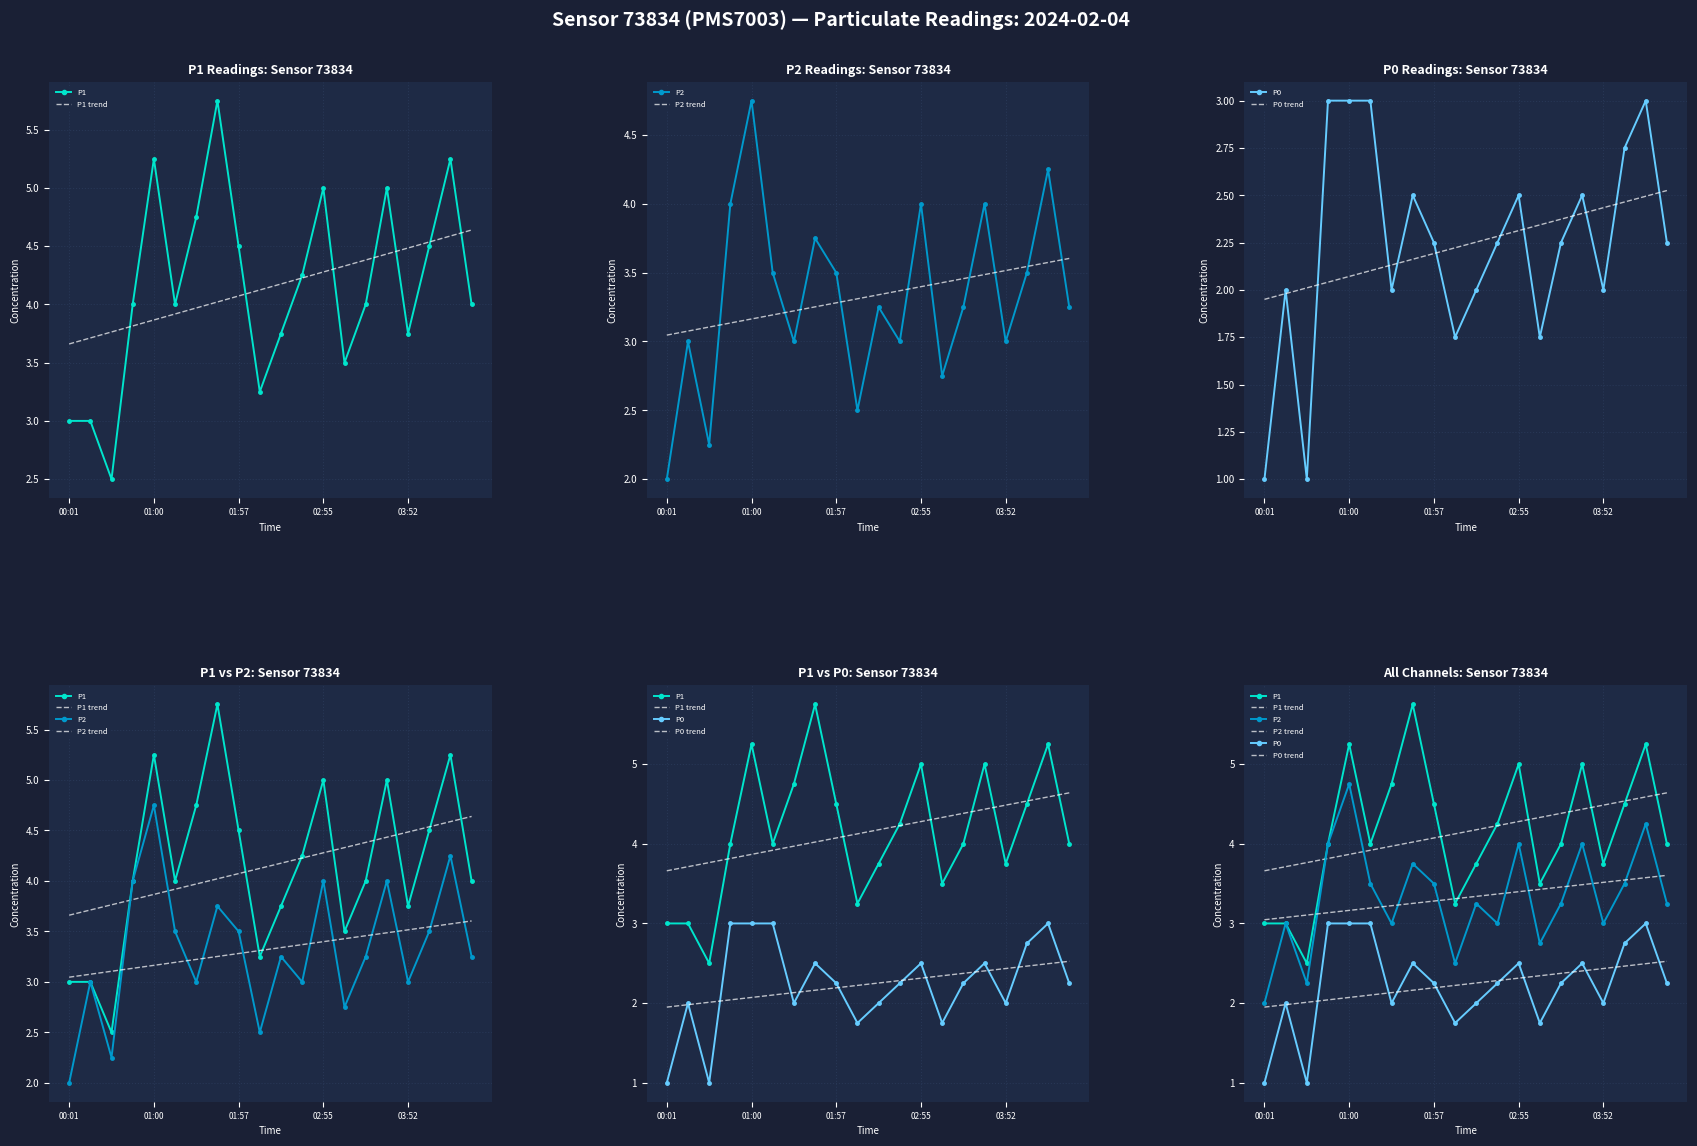

Rank the series by their maximum value, from lowest to highest.

P0 trend, P0, P2 trend, P1 trend, P2, P1